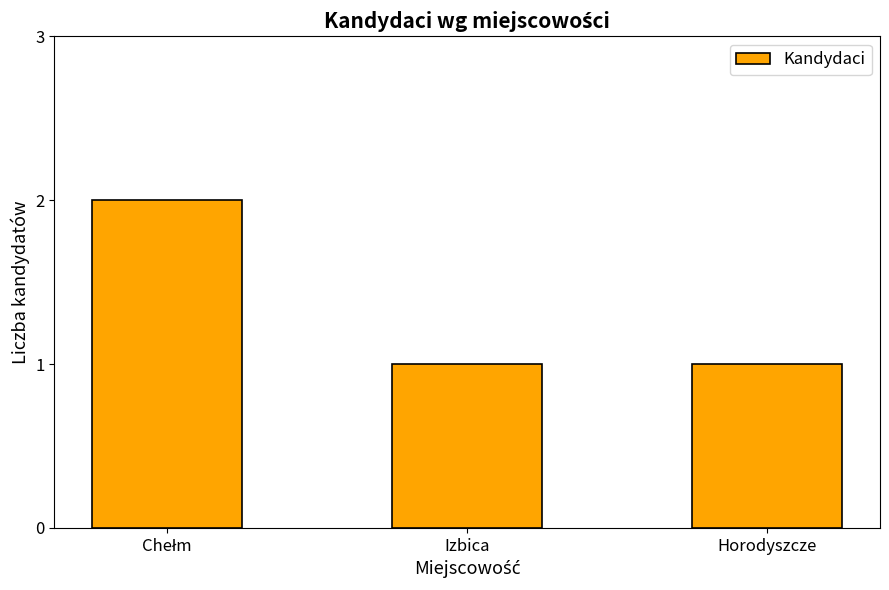

Reading left to right, transcribe all the data shown in this chart.

2	1	1